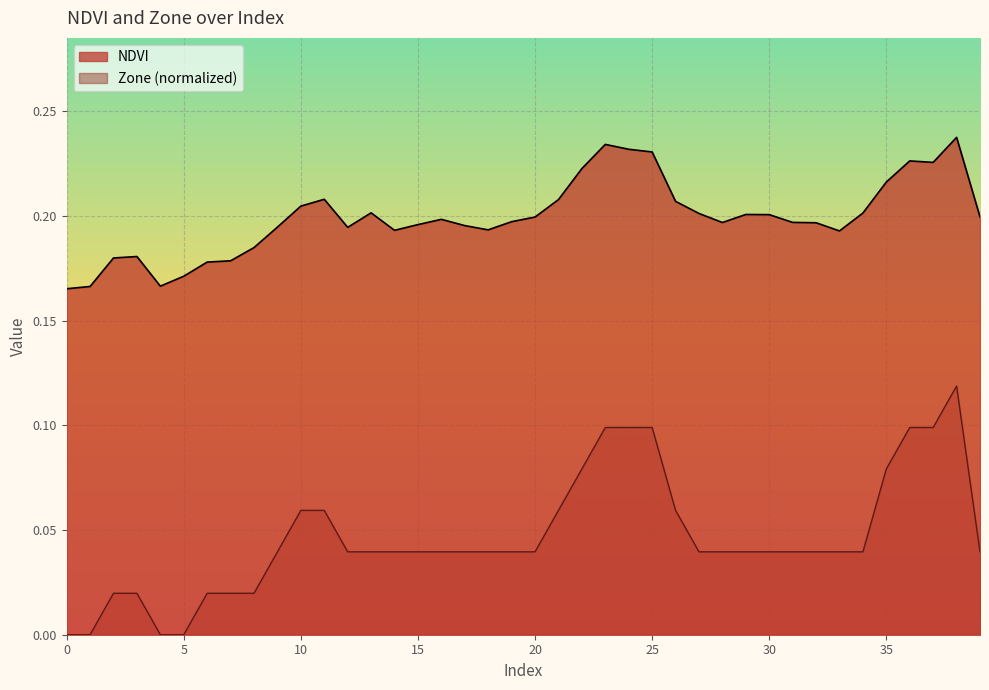

True or false: Zone and NDVI cross at least once.

False